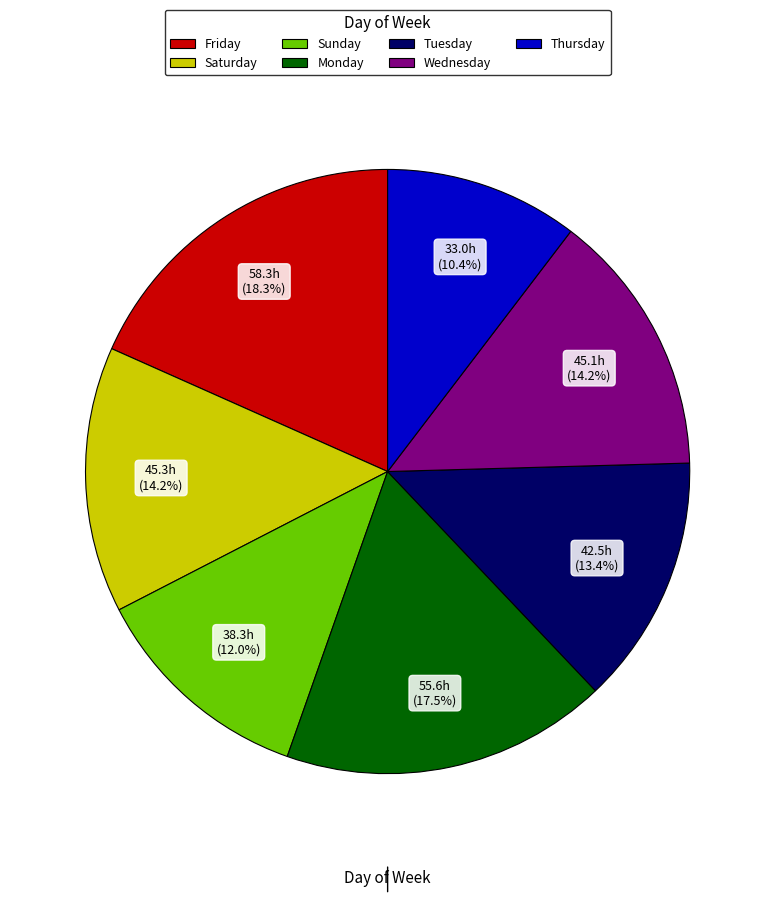

Count the number of slices in the pie.

7